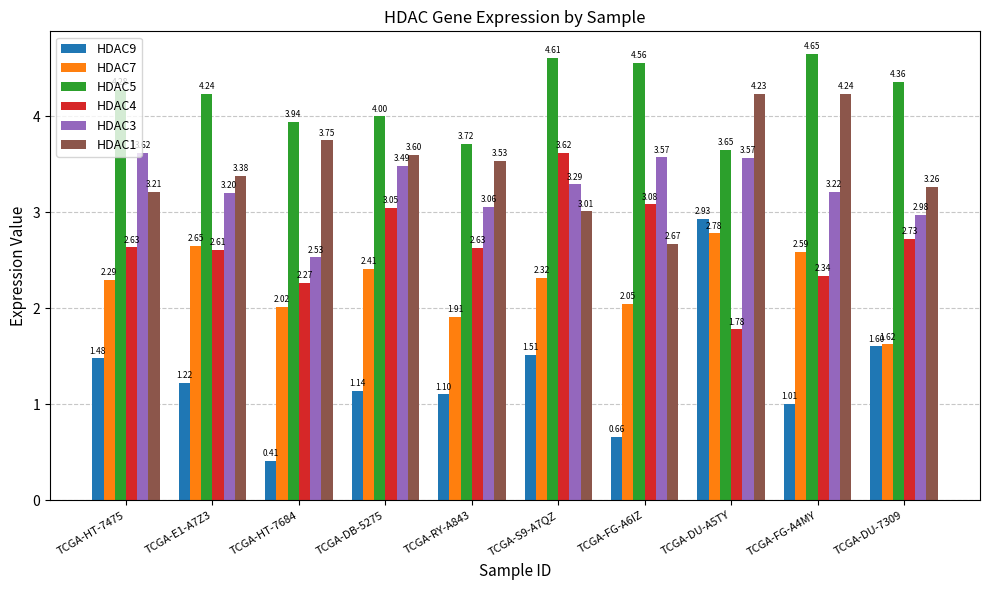

Which category has the lowest value across all series?

TCGA-HT-7684